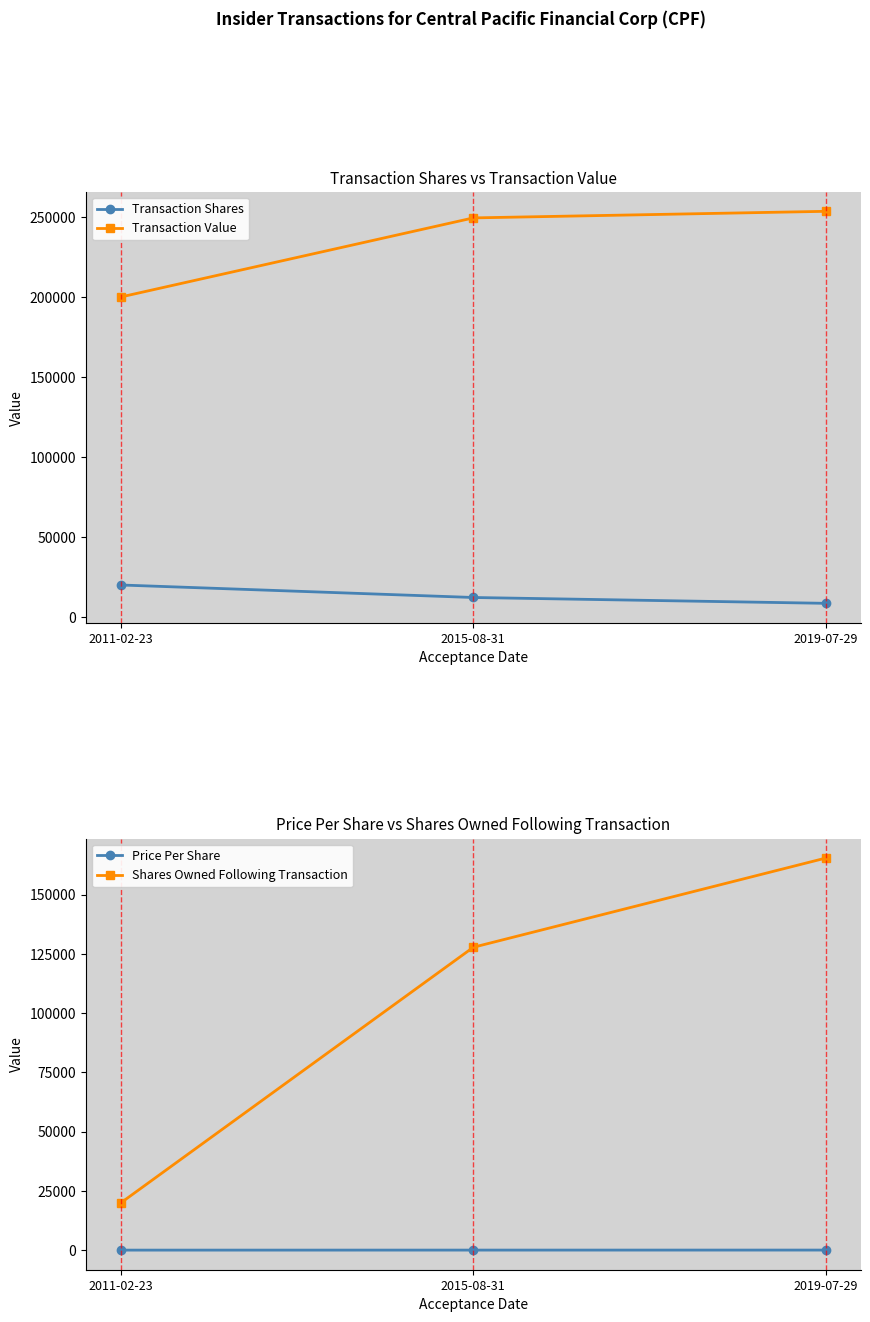

Which series changed the most between 2011-02-23 and 2019-07-29?

Shares Owned Following Transaction